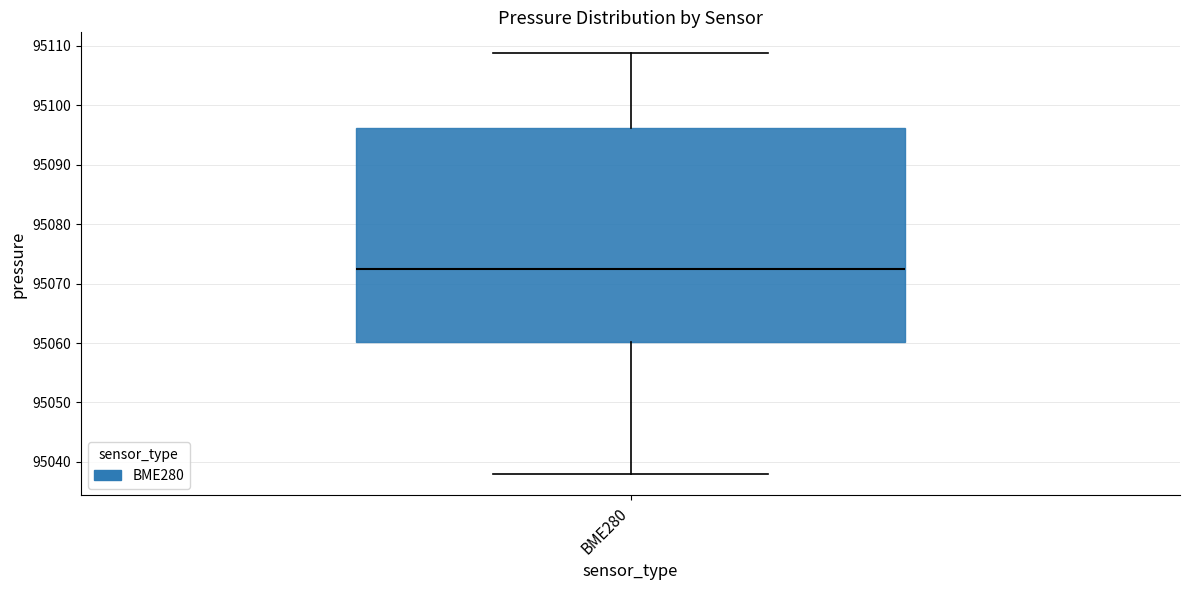

Read this box plot against the y-axis: the position of the median line, the range covered by the box, and the ends of both whiskers. The values are not printed on the chart, so give them approximately, as read against the axis.

median 95072, box 95060 to 95096, whiskers 95038 to 95109